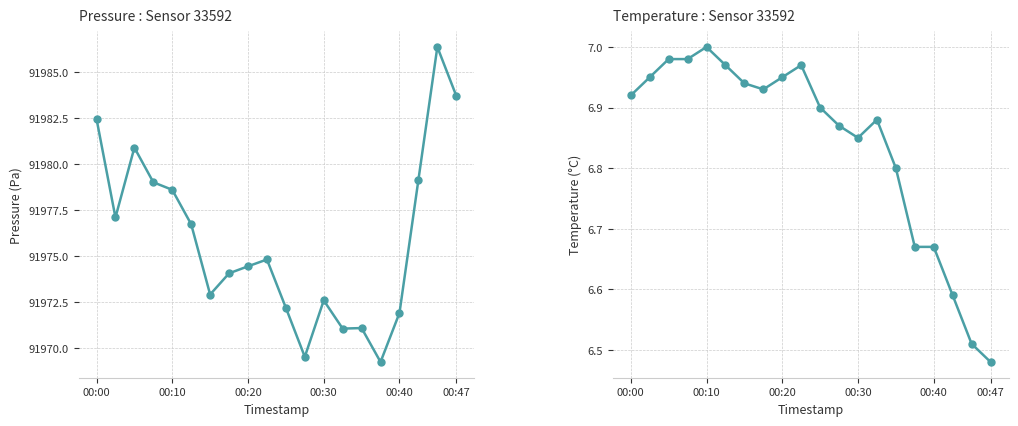

Which series has the largest range (max minus min)?

pressure